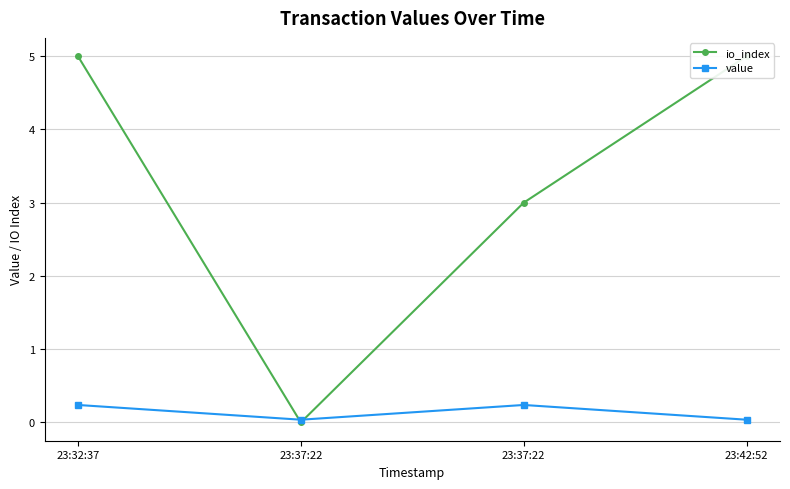

How many intersections are there between io_index and value?

2